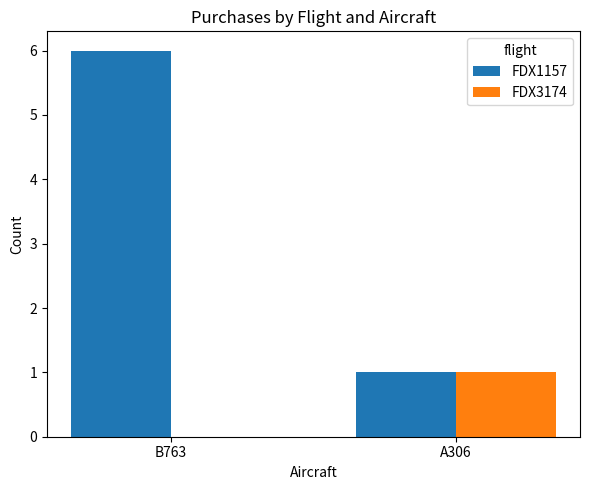

What is the difference between the FDX3174 values at B763 and A306?

1